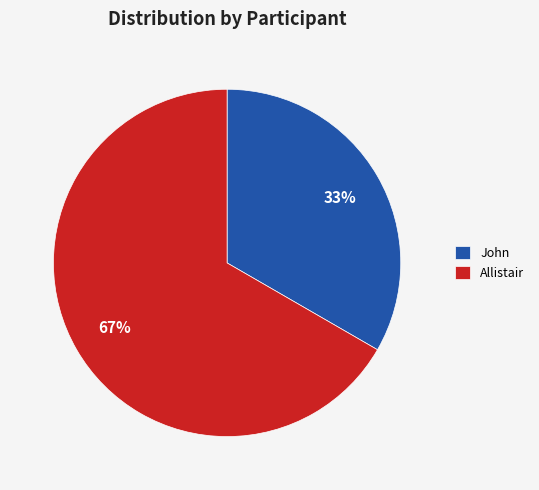

How many segments does this pie chart have?

2